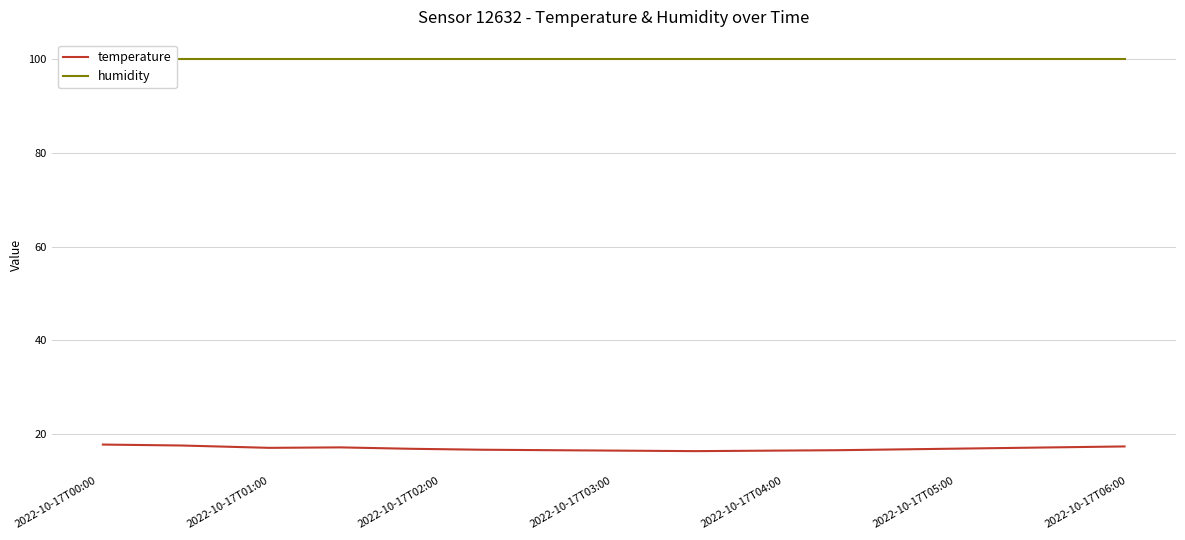

What is the smallest value displayed?

16.4